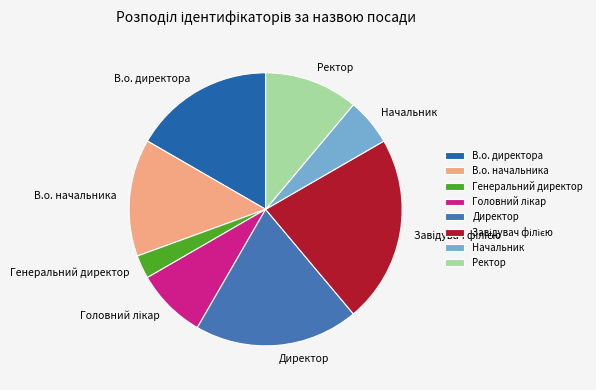

What is the smallest slice in the pie chart?

Генеральний директор